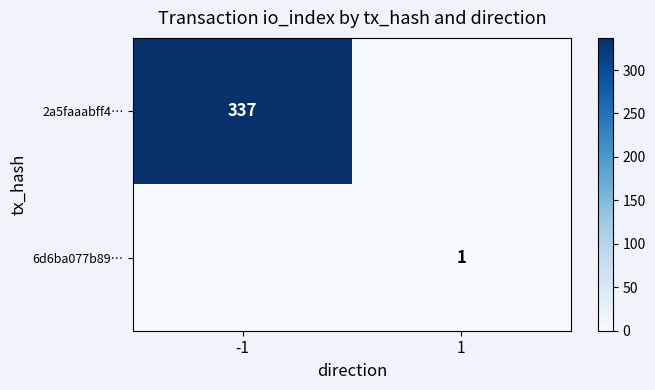

What is the total value across all series at -1?

337